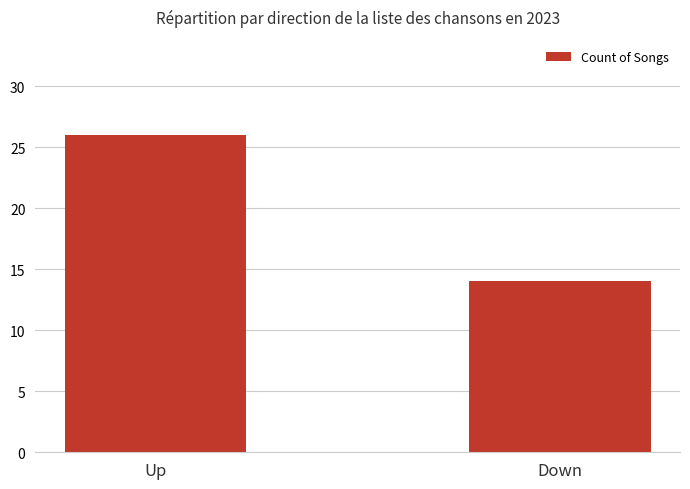

Reading right to left, what are all the values shown in this chart?

Down=14	Up=26